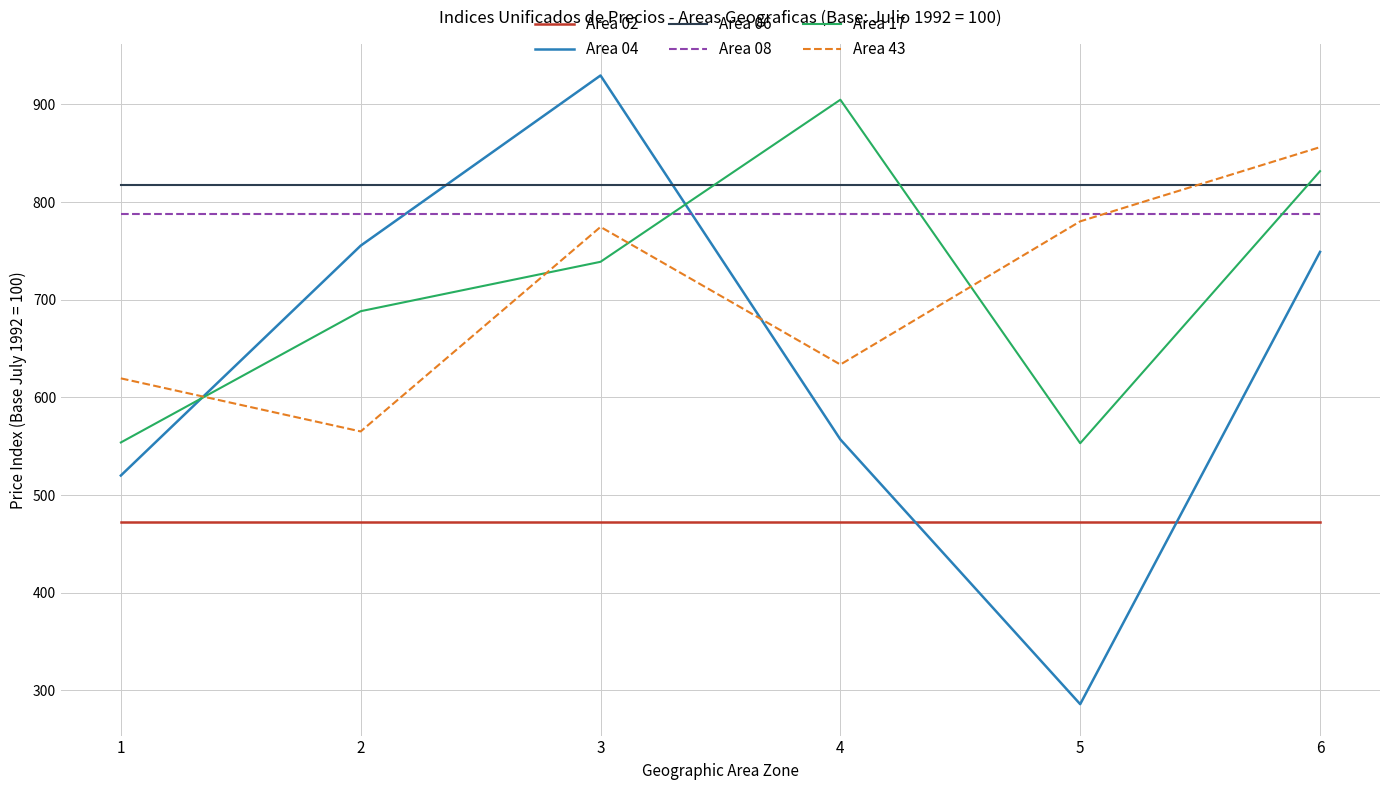

True or false: Area 08 and Area 06 intersect in this chart.

False